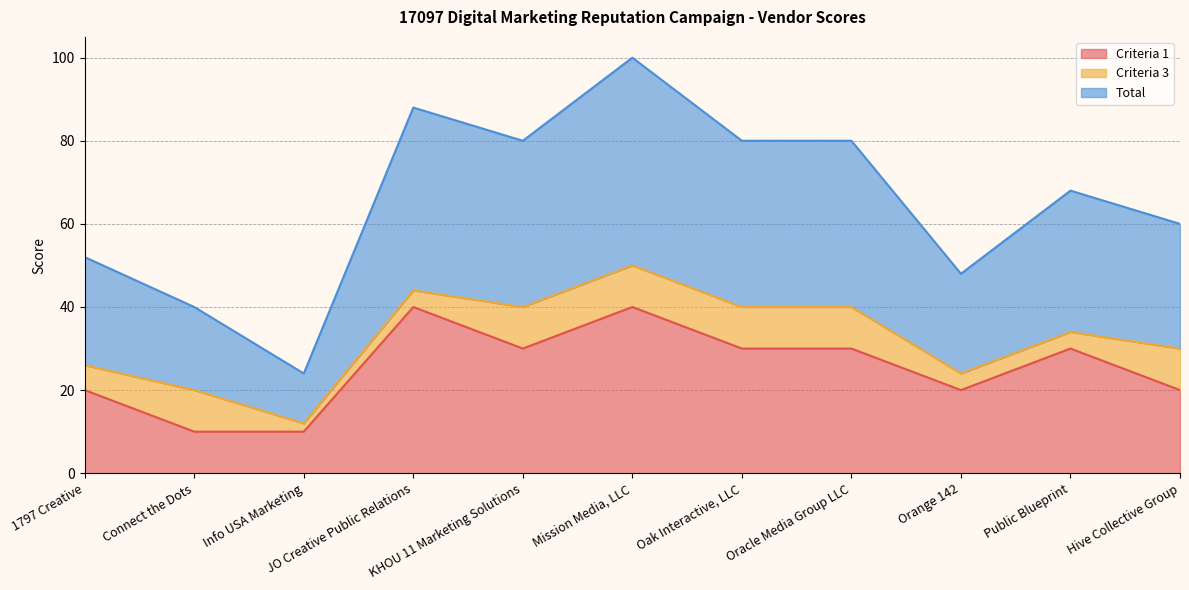

Does the chart have visible grid lines?

Yes